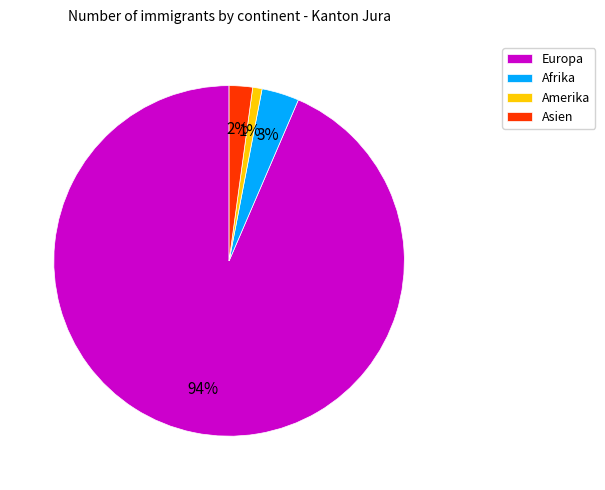

Is it true that Amerika is 11% of the pie?

False